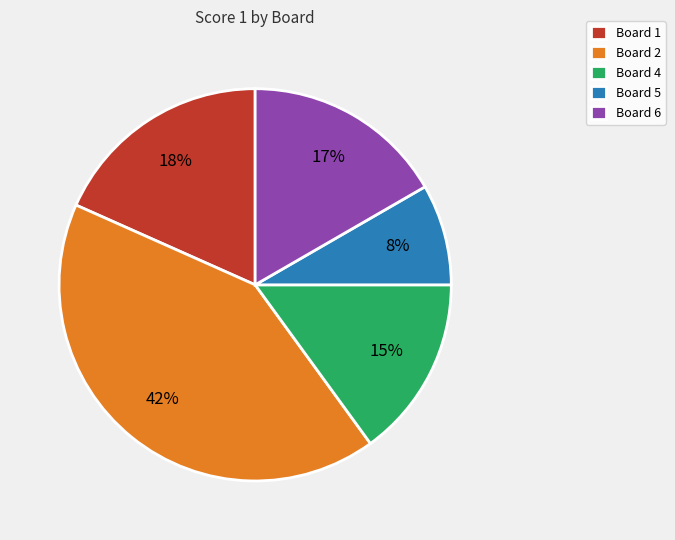

Is the sum of Board 1 and Board 4 greater than half?

No